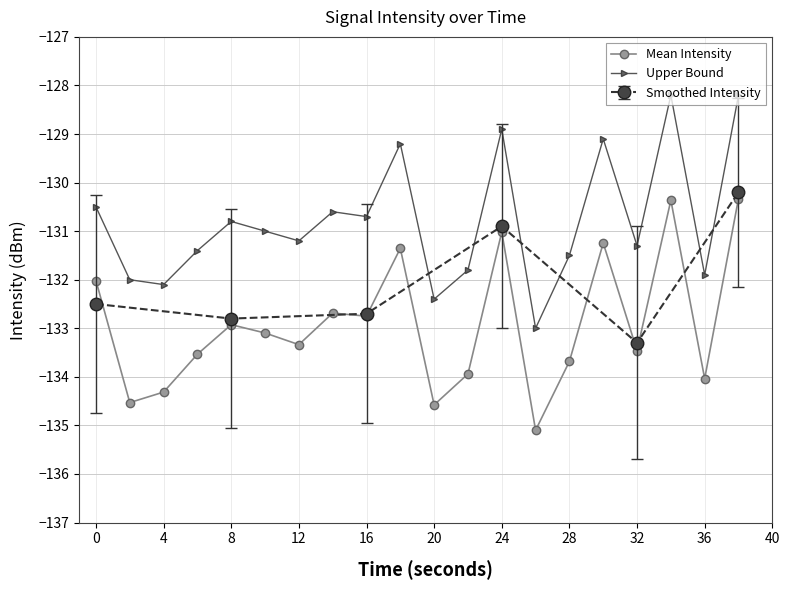

True or false: Mean Intensity and Upper Bound intersect in this chart.

False